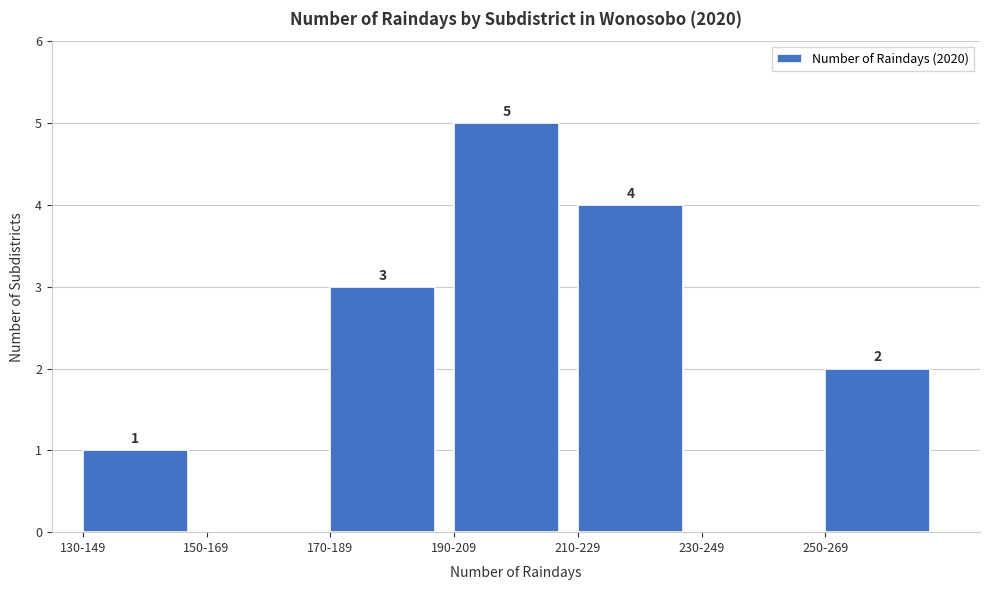

Reading right to left, extract all data points from this chart.

250-269=2	230-249=0	210-229=4	190-209=5	170-189=3	150-169=0	130-149=1